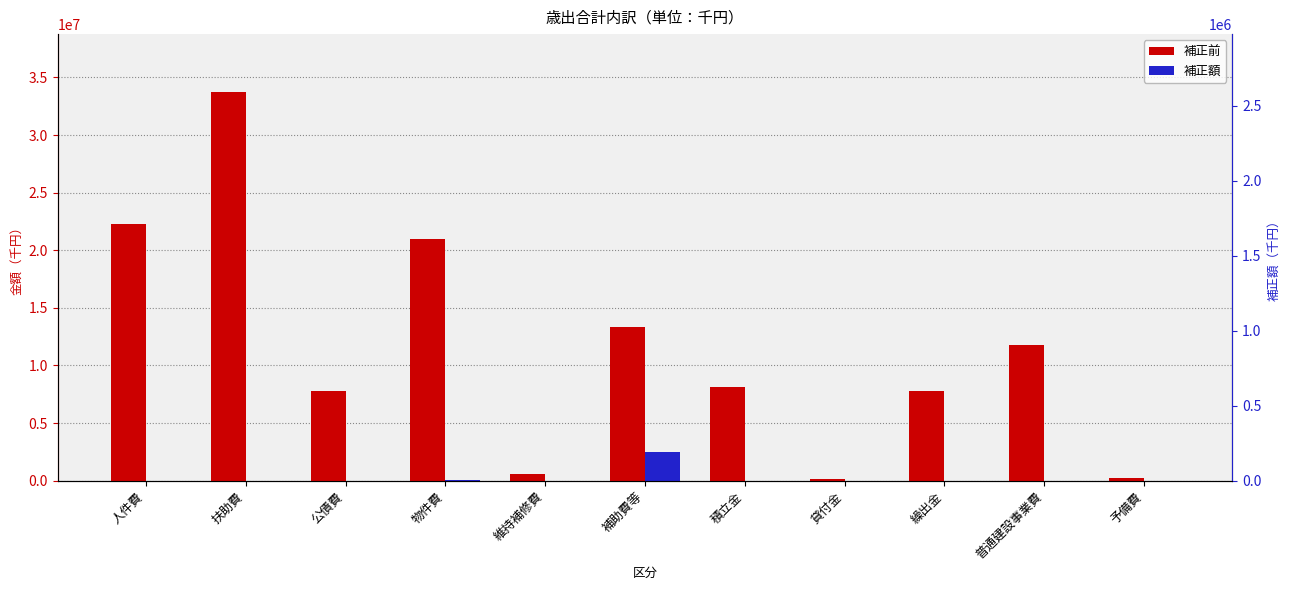

Which category has the highest value in the 補正前 series?

扶助費